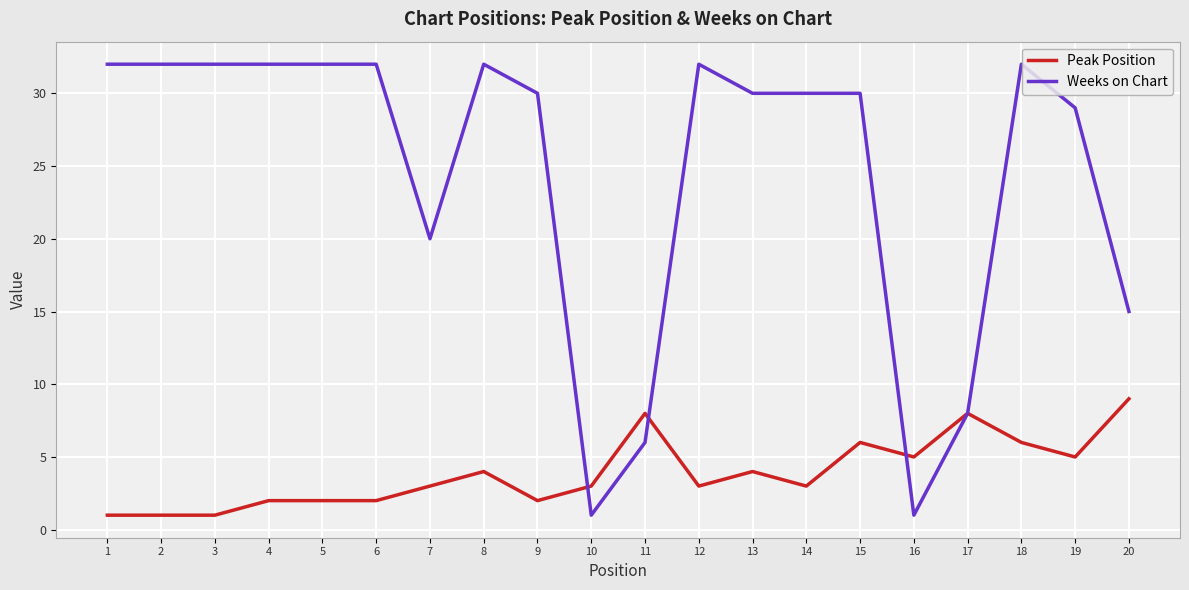

Between 1 and 15, which series saw the biggest shift?

Peak Position